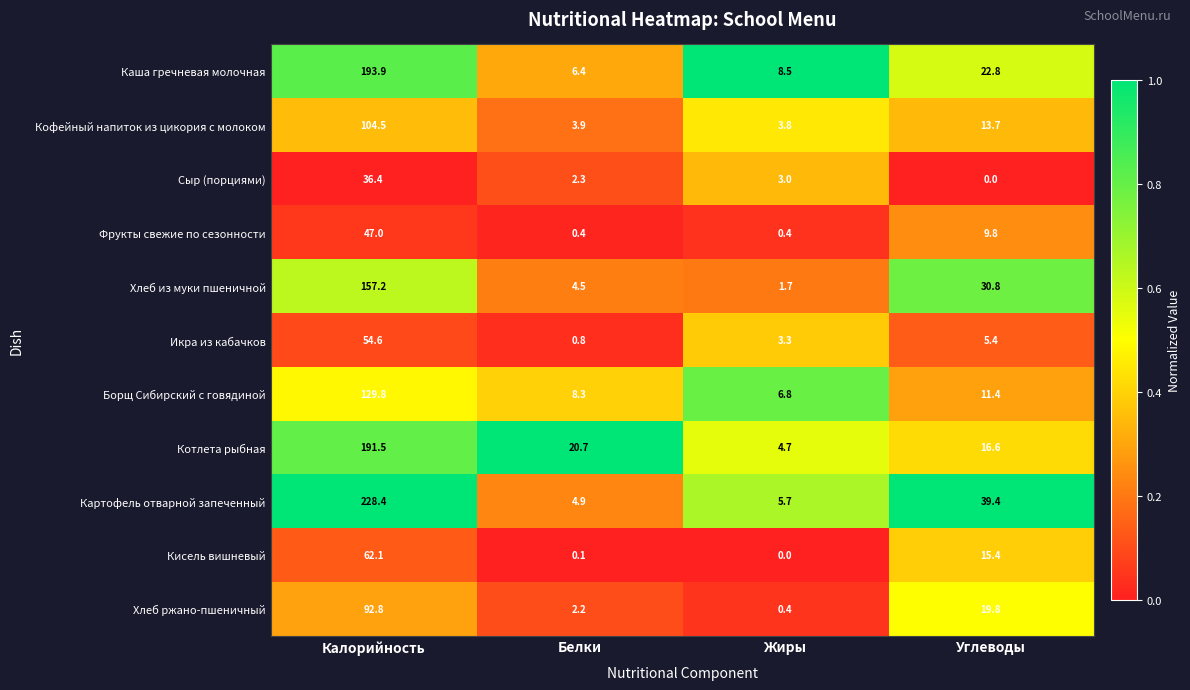

What is the sum of the Фрукты свежие по сезонности values at Калорийность and Жиры?

47.4